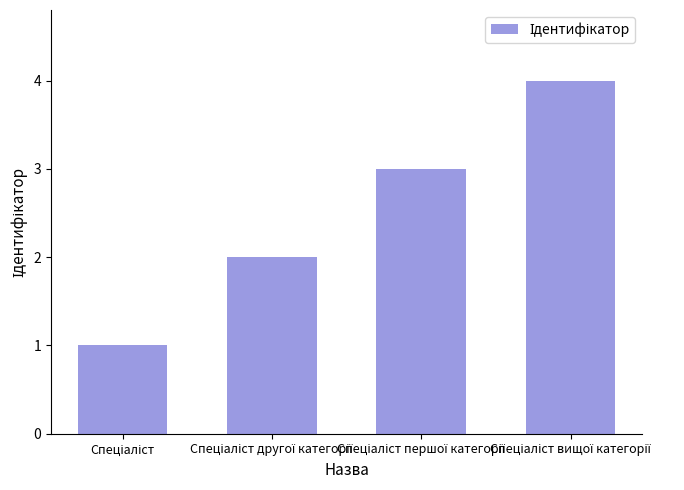

What is the greatest value displayed?

4